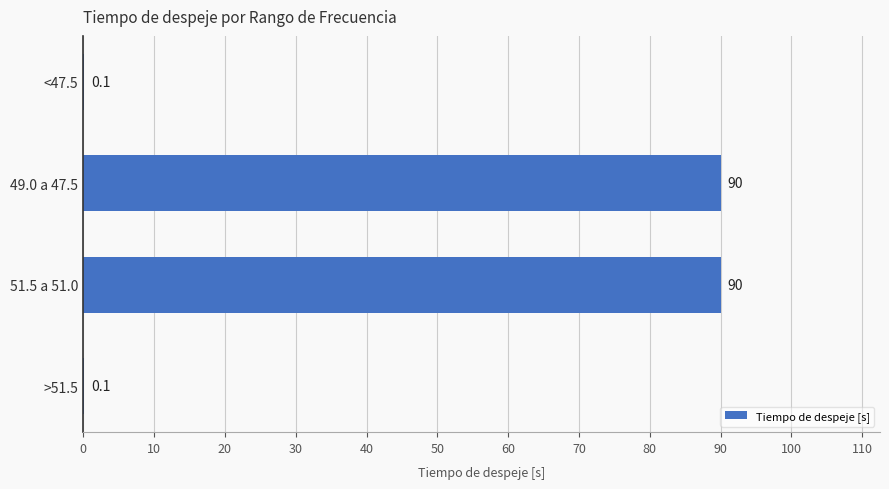

Reading bottom to top, transcribe all the data shown in this chart.

>51.5=0.1	51.5 a 51.0=90.0	49.0 a 47.5=90.0	<47.5=0.1